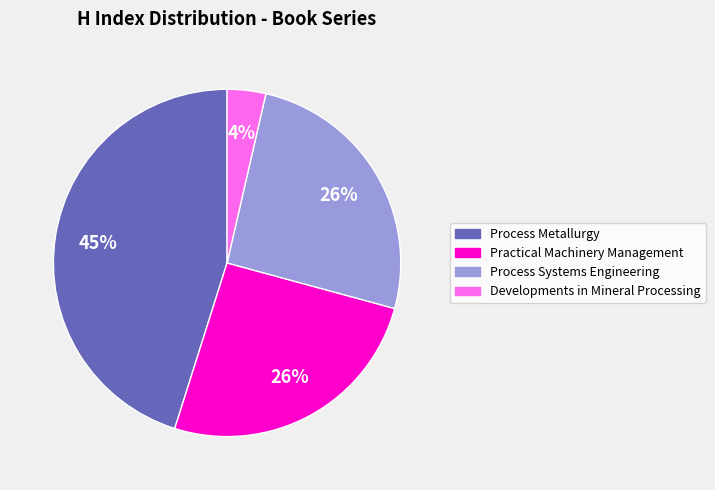

Between Practical Machinery Management and Developments in Mineral Processing, which is larger?

Practical Machinery Management